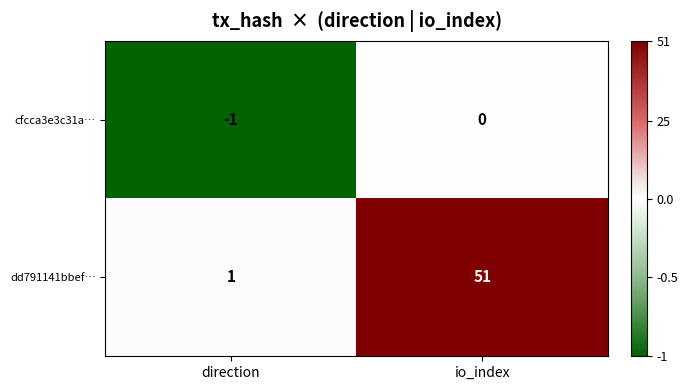

Which series has the widest spread of values?

dd791141bbef…